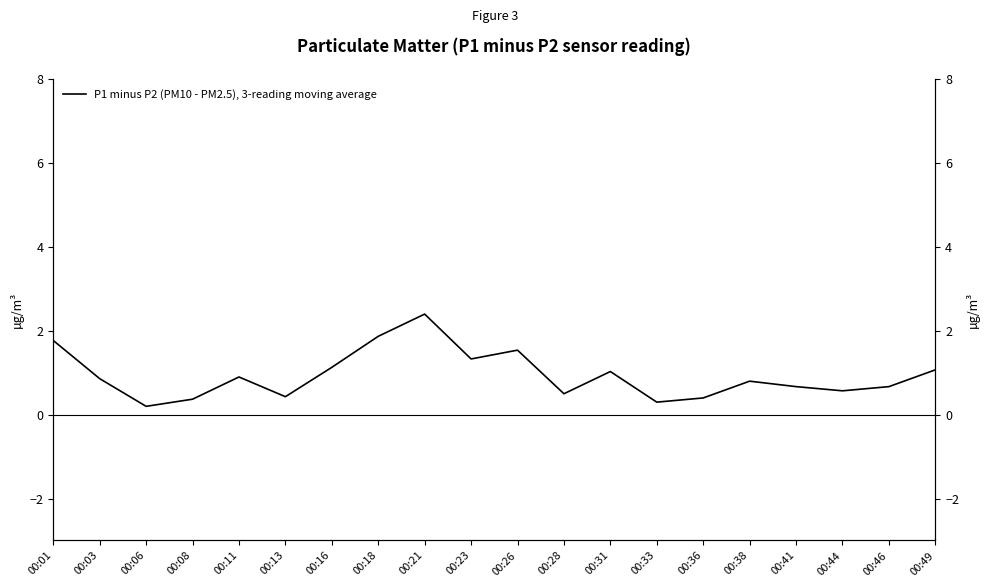

List the labels in order of value, smallest first.

00:06, 00:33, 00:08, 00:36, 00:13, 00:28, 00:44, 00:41, 00:46, 00:38, 00:03, 00:11, 00:31, 00:49, 00:16, 00:23, 00:26, 00:01, 00:18, 00:21